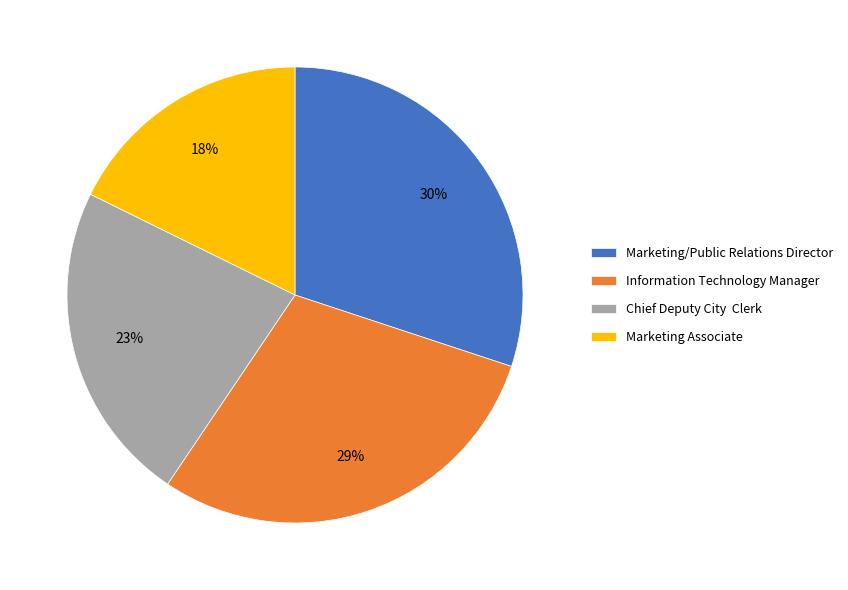

What is the smallest slice in the pie chart?

Marketing Associate